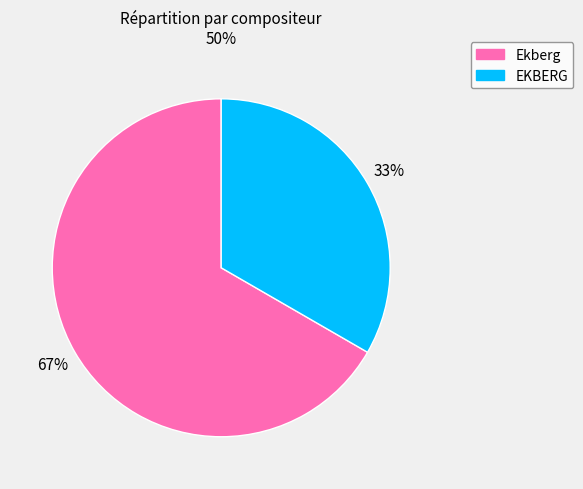

Rank the categories by value from lowest to highest.

EKBERG, Ekberg